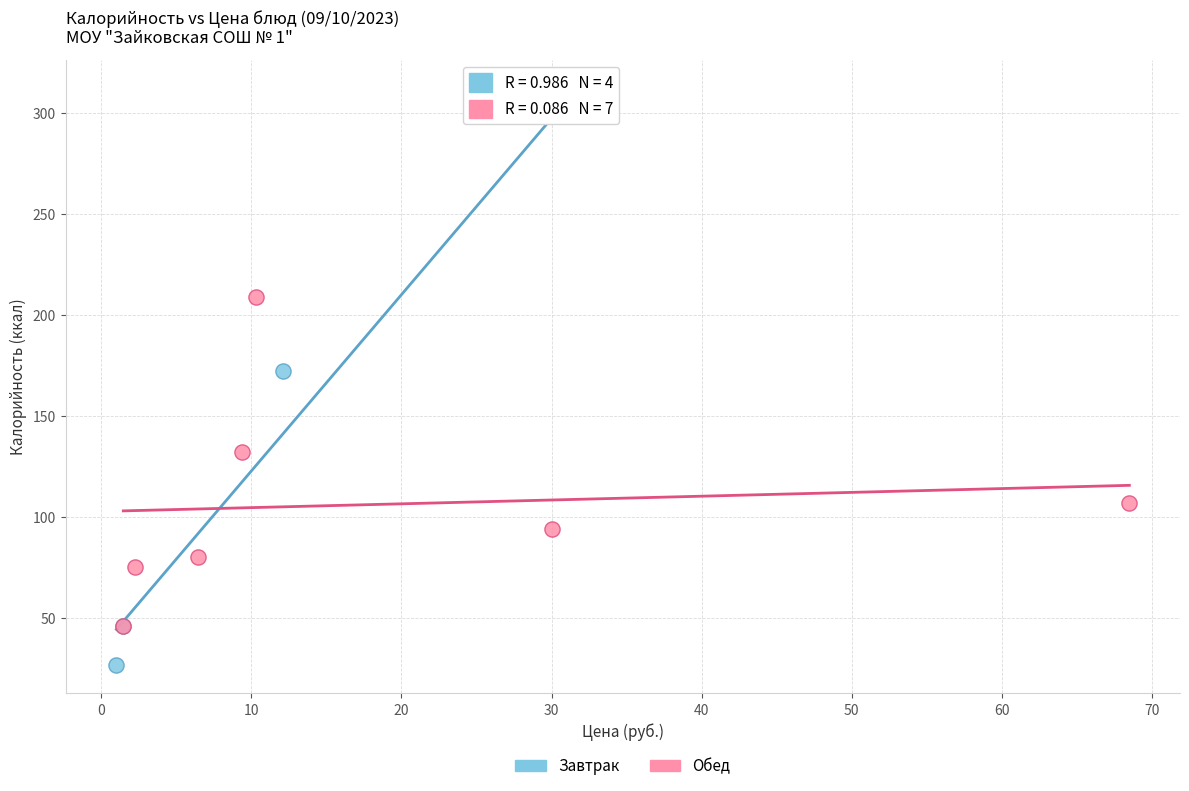

Which series reaches the minimum Y coordinate?

Завтрак